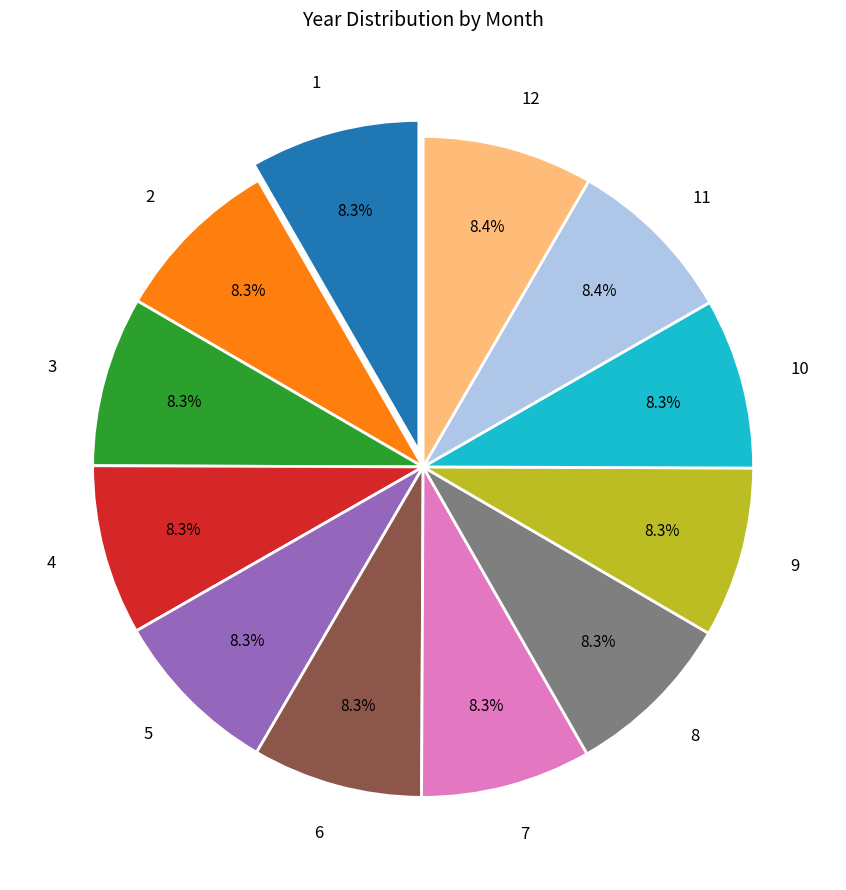

What percentage is the 1 slice, to the nearest percent?

8%